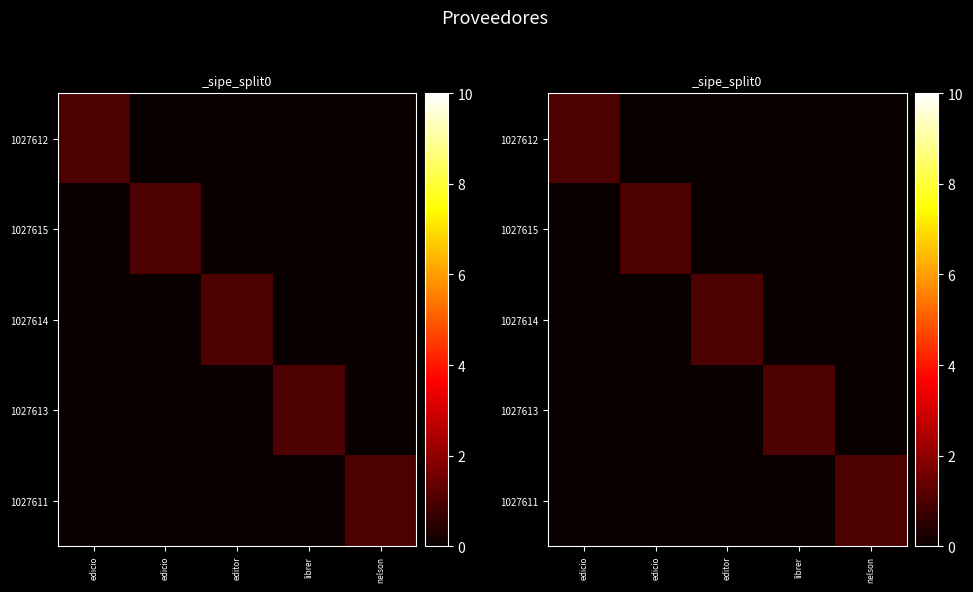

At how many categories does at least one series exceed 0?

5